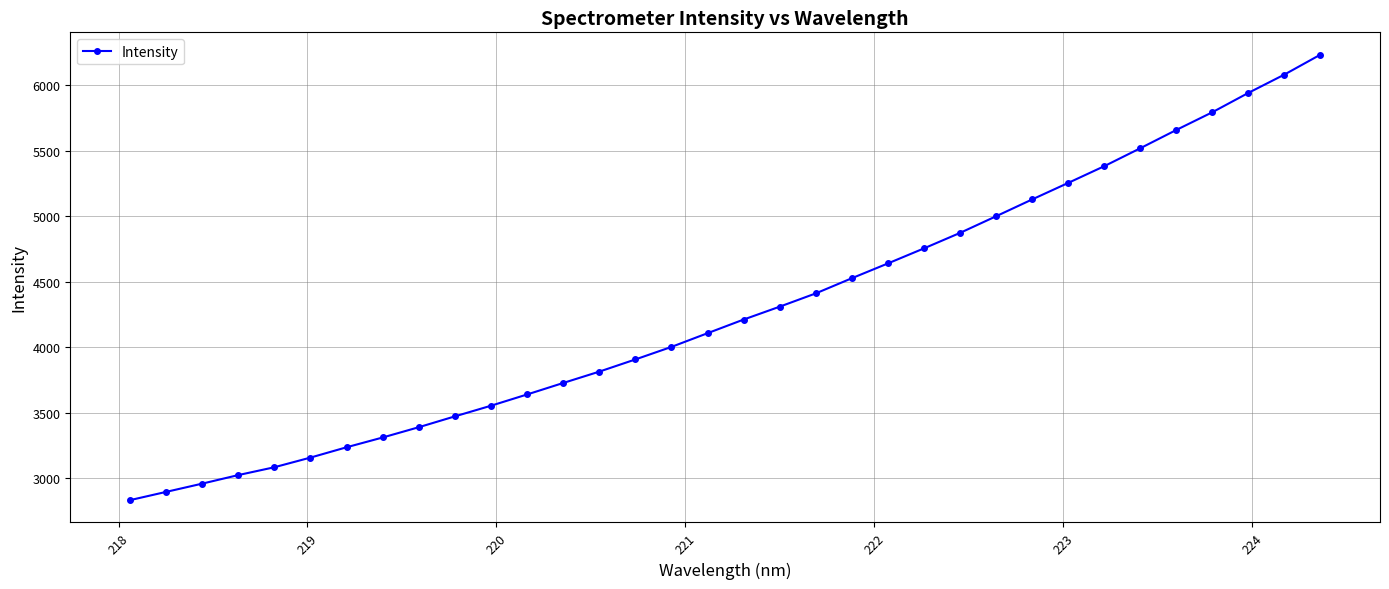

What is the value of the 5th point from the left?

3083.9